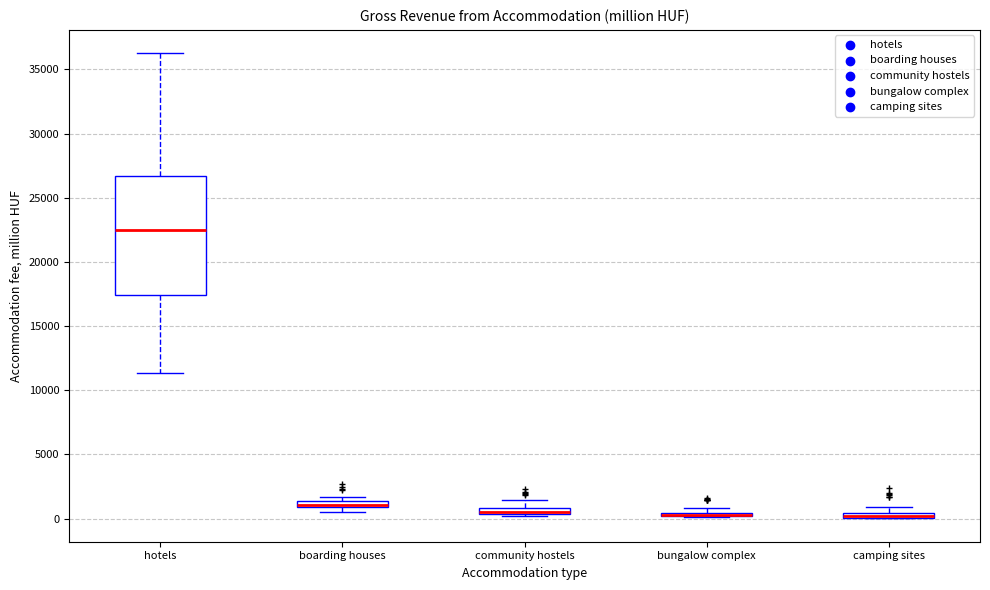

Comparing the boxes themselves (not the whiskers), which one is the tallest?

hotels